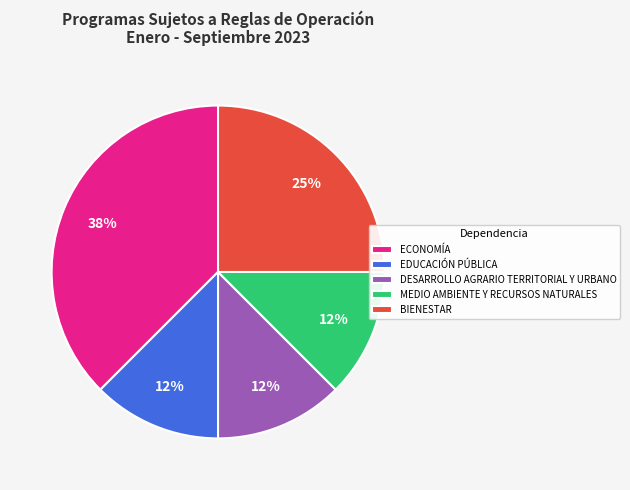

To the nearest percent, what portion does BIENESTAR represent?

25%